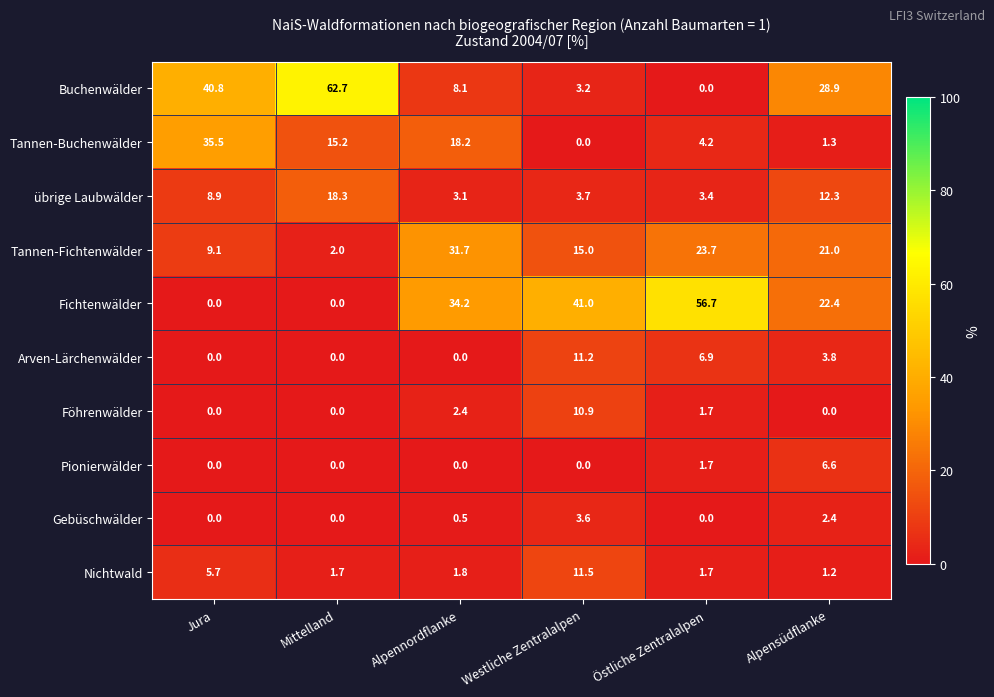

Is it true that Tannen-Buchenwälder equals 15.2 at Mittelland?

True